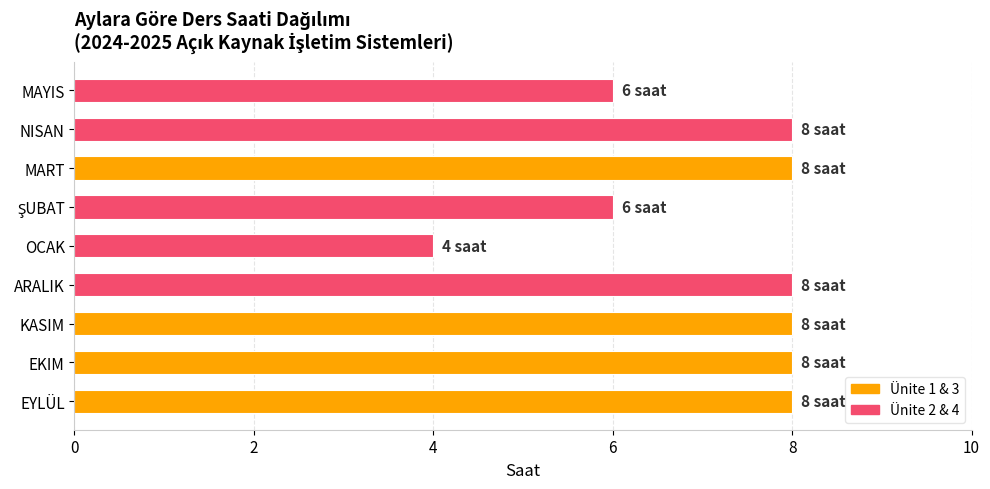

Between EKIM and MAYIS, which is larger?

EKIM